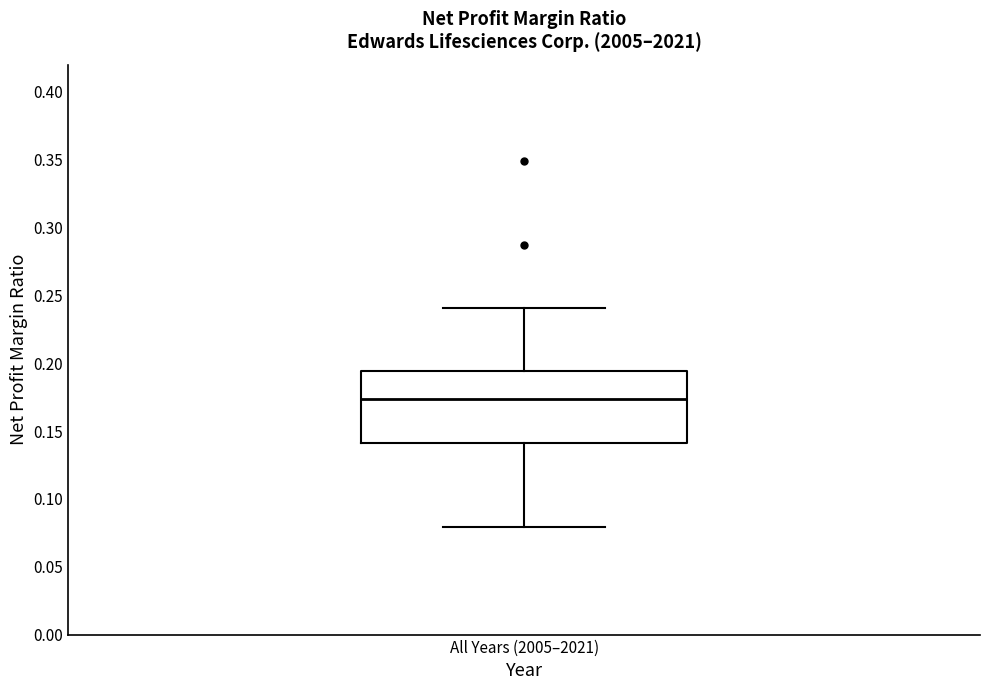

Read this box plot against the y-axis: the position of the median line, the range covered by the box, and the ends of both whiskers. The values are not printed on the chart, so give them approximately, as read against the axis.

median 0.175, box 0.140 to 0.195, whiskers 0.080 to 0.240